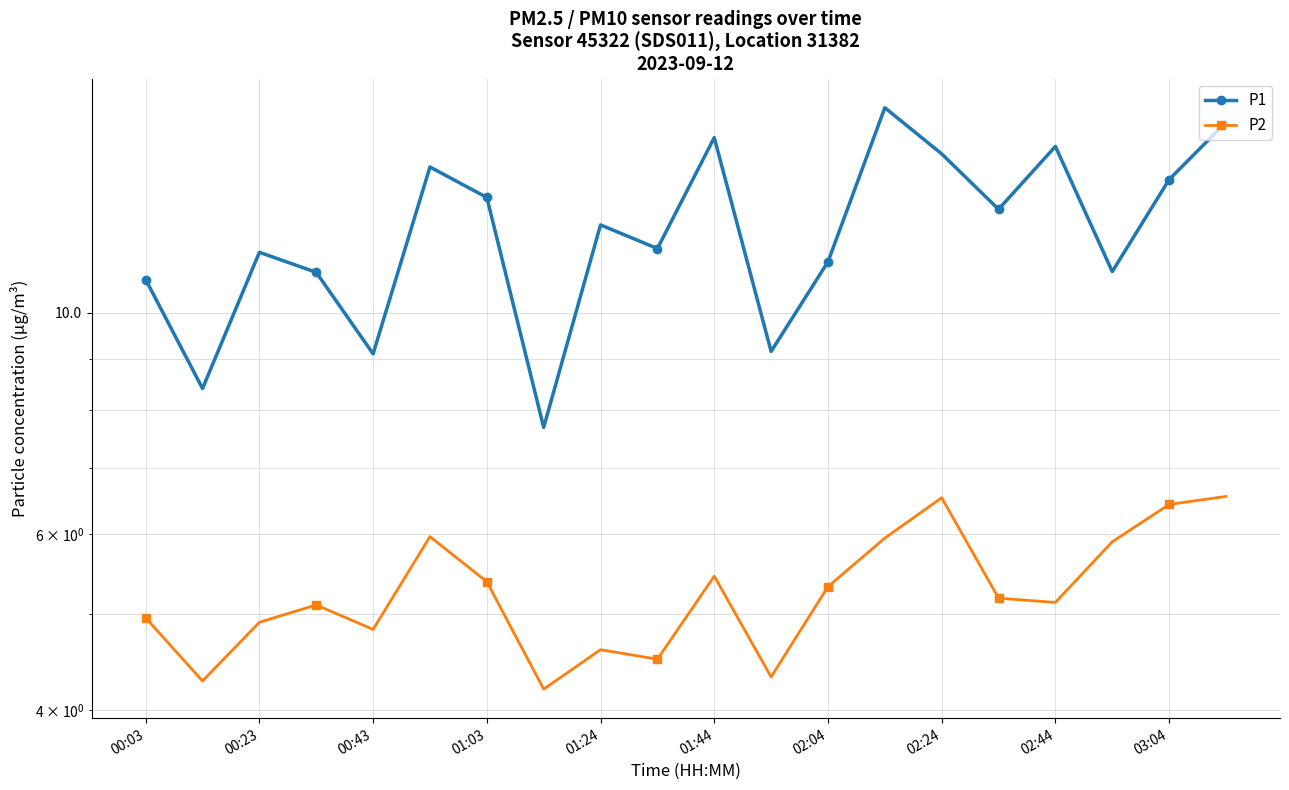

Where is P1 nearest to the value 11?

17